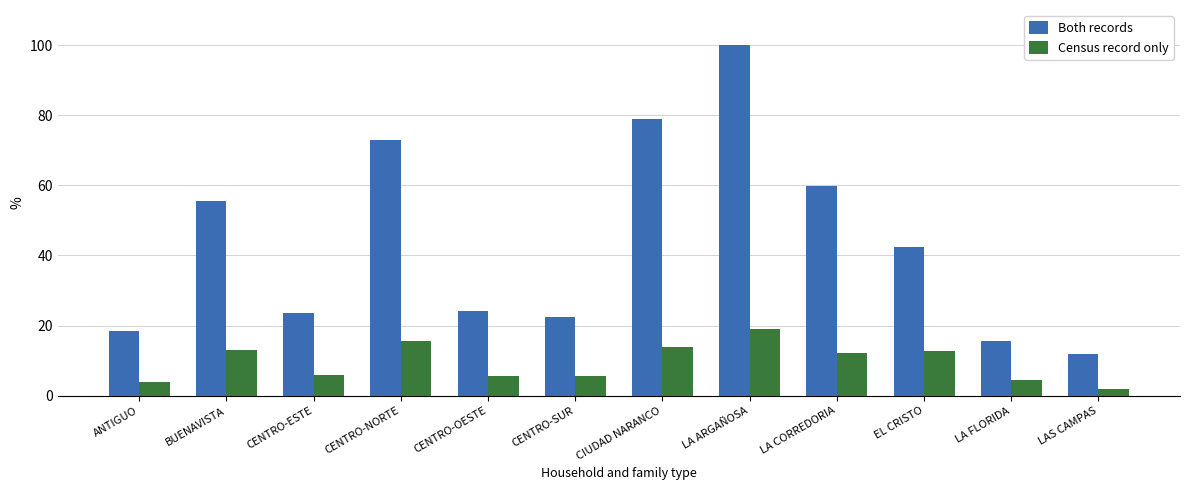

Which label corresponds to the largest value in the chart?

LA ARGAÑOSA